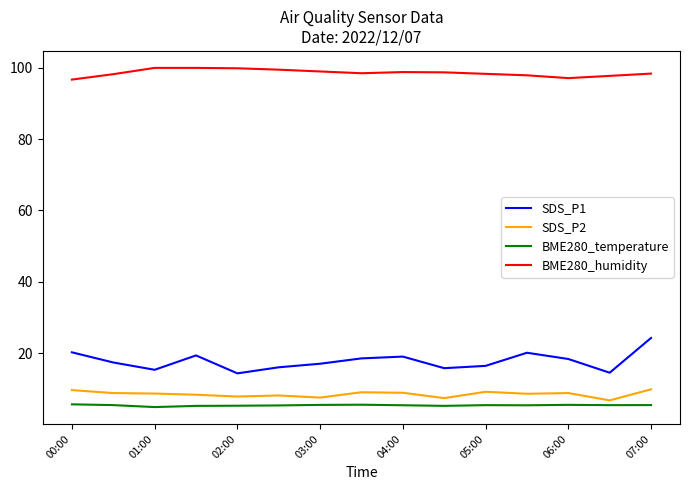

True or false: BME280_humidity and BME280_temperature intersect in this chart.

False